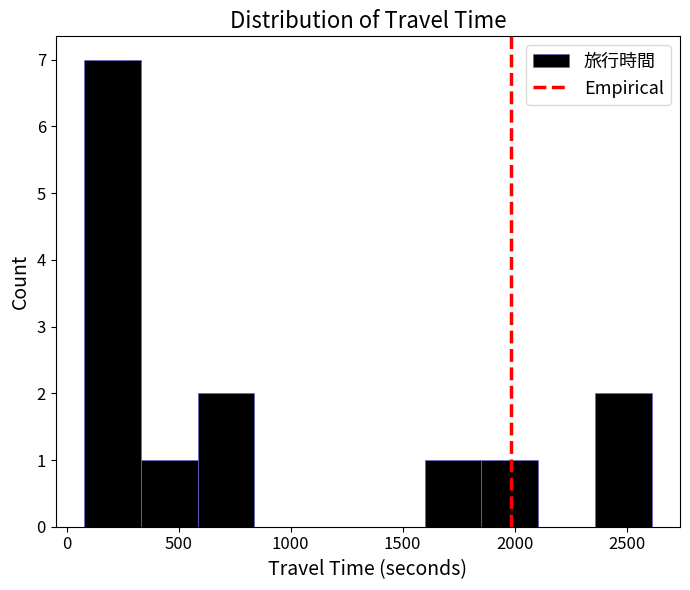

Reading left to right, list every bar in this chart as the range it spans on the x-axis followed by its height. Neither the bar edges nor the heights are printed on the chart, so give them approximately, as read against the axes.

100 to 350: 7
350 to 600: 1
600 to 850: 2
850 to 1100: 0
1100 to 1350: 0
1350 to 1600: 0
1600 to 1850: 1
1850 to 2100: 1
2100 to 2350: 0
2350 to 2600: 2